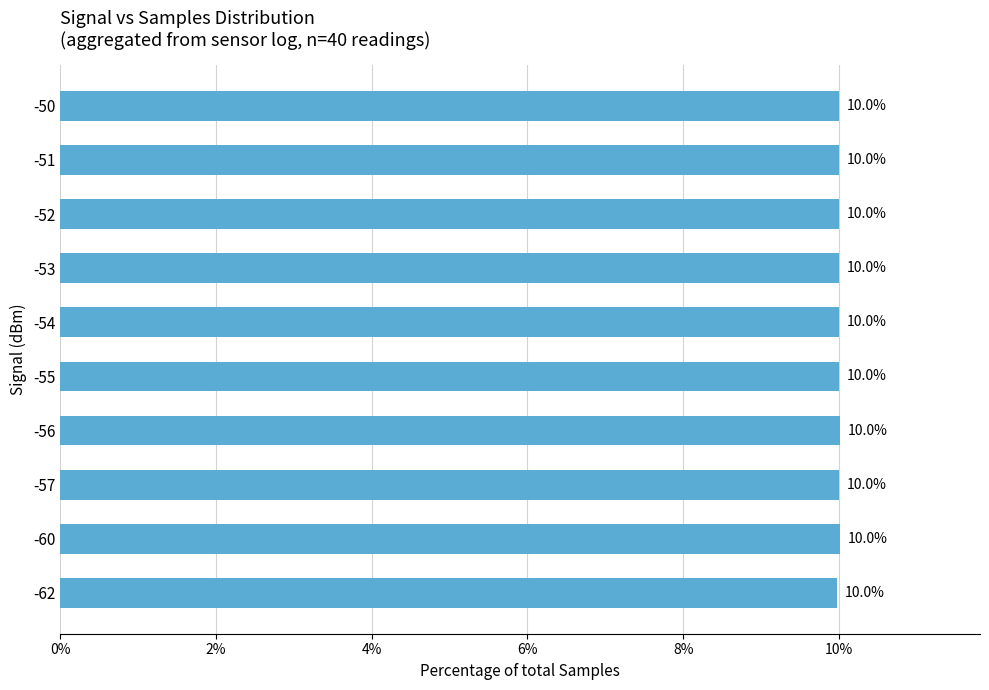

True or false: the data shows 2.3 at -56.

False